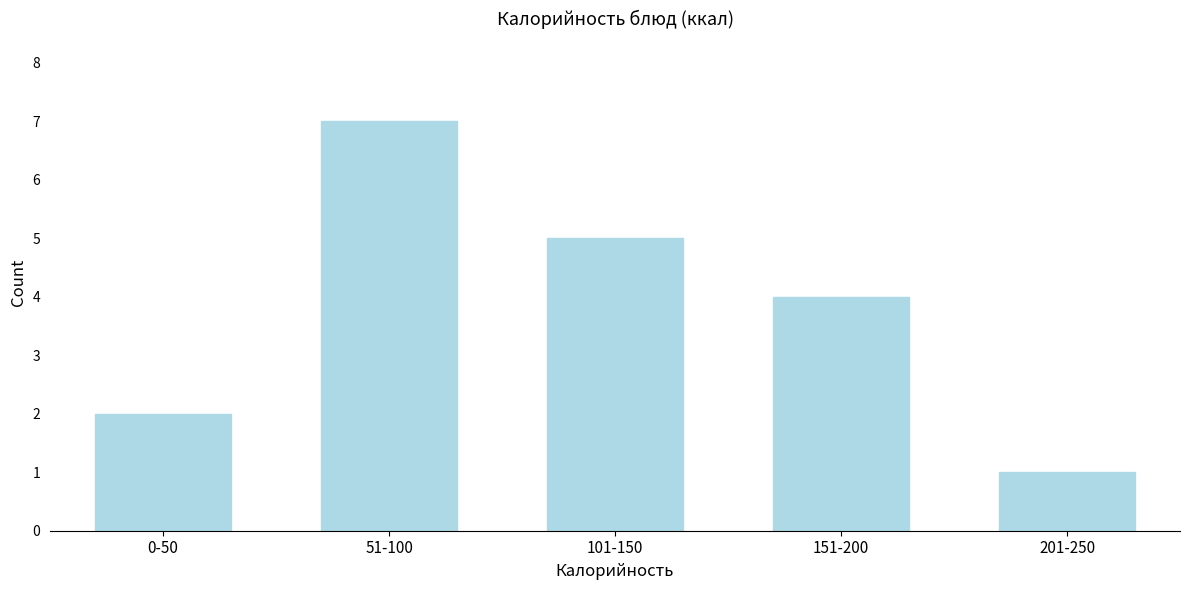

Reading left to right, extract all data points from this chart.

0-50=2	51-100=7	101-150=5	151-200=4	201-250=1